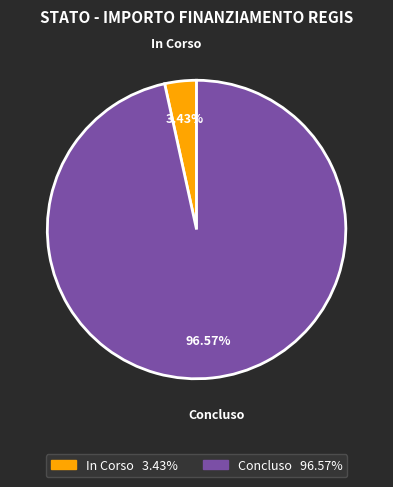

Which has a higher value, In Corso or Concluso?

Concluso